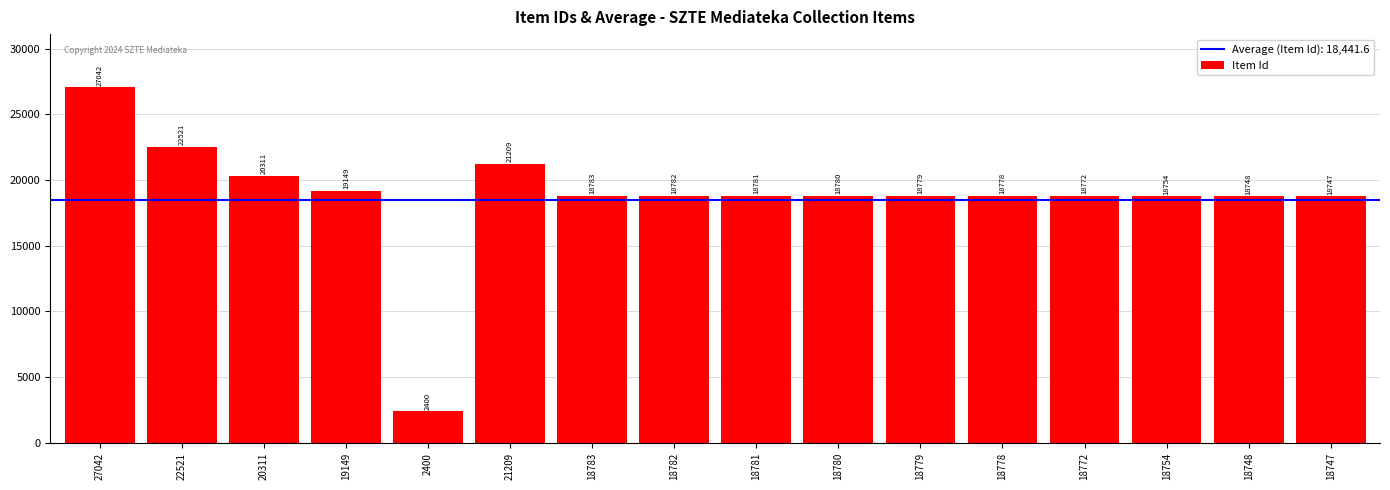

Reading right to left, transcribe all the data shown in this chart.

18747	18748	18754	18772	18778	18779	18780	18781	18782	18783	21209	2400	19149	20311	22521	27042